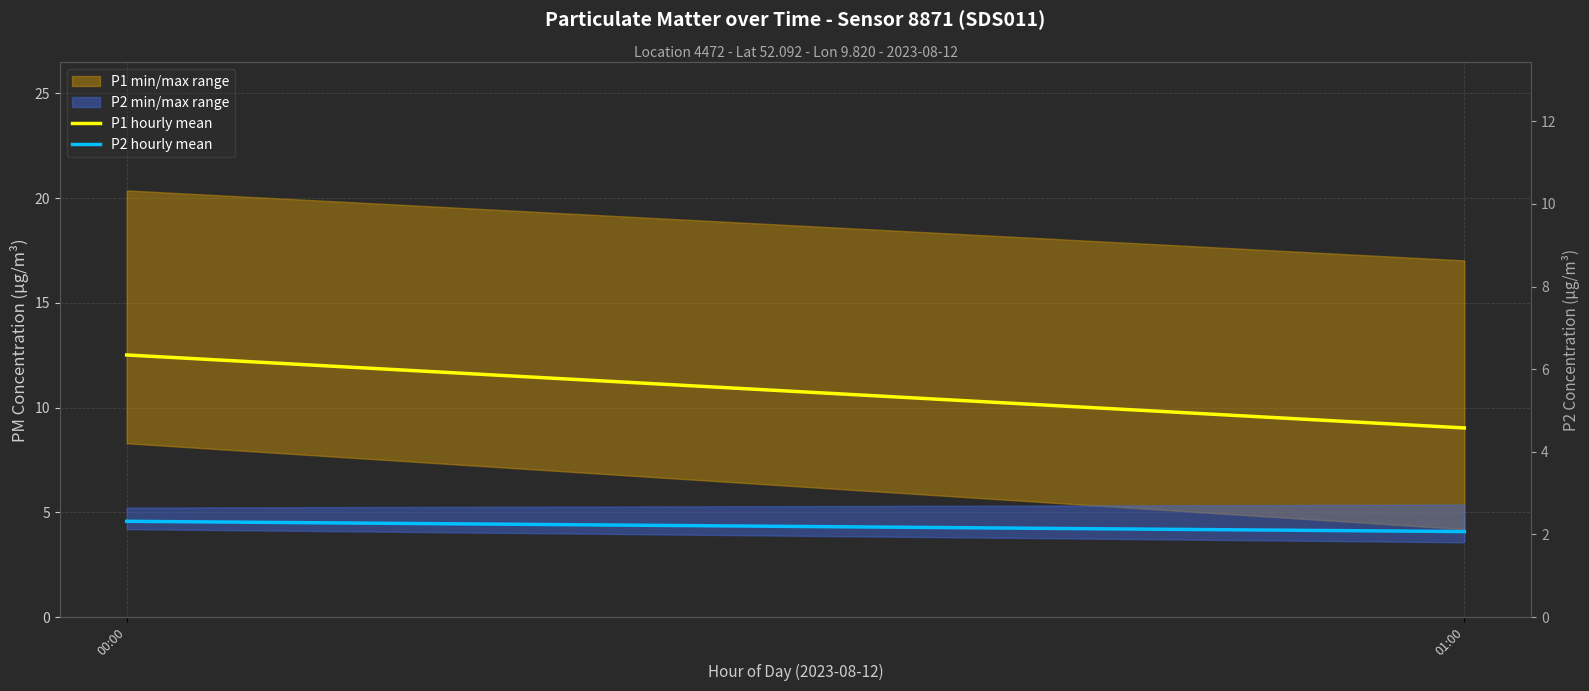

Between 00:00 and 01:00, which series saw the biggest shift?

P1 hourly mean